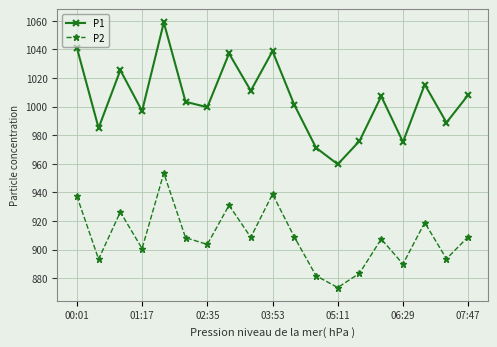

True or false: P2 and P1 intersect in this chart.

False